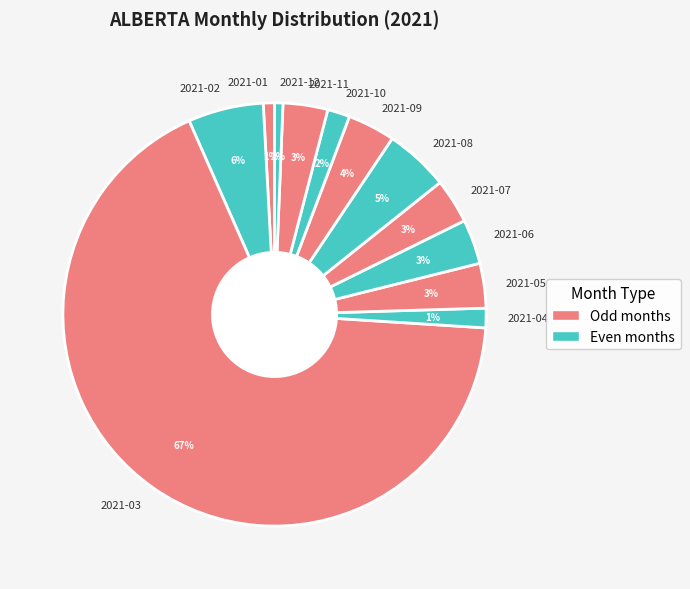

Between 2021-02 and 2021-09, which is larger?

2021-02